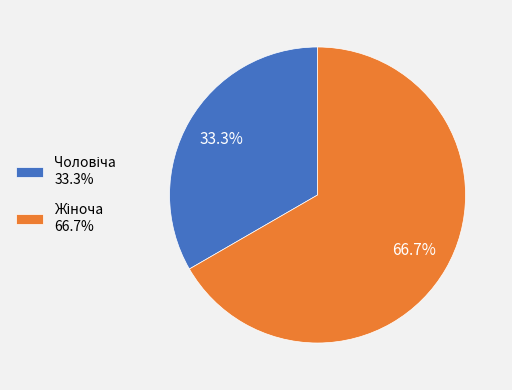

Is there any slice that represents more than half of the pie?

Yes